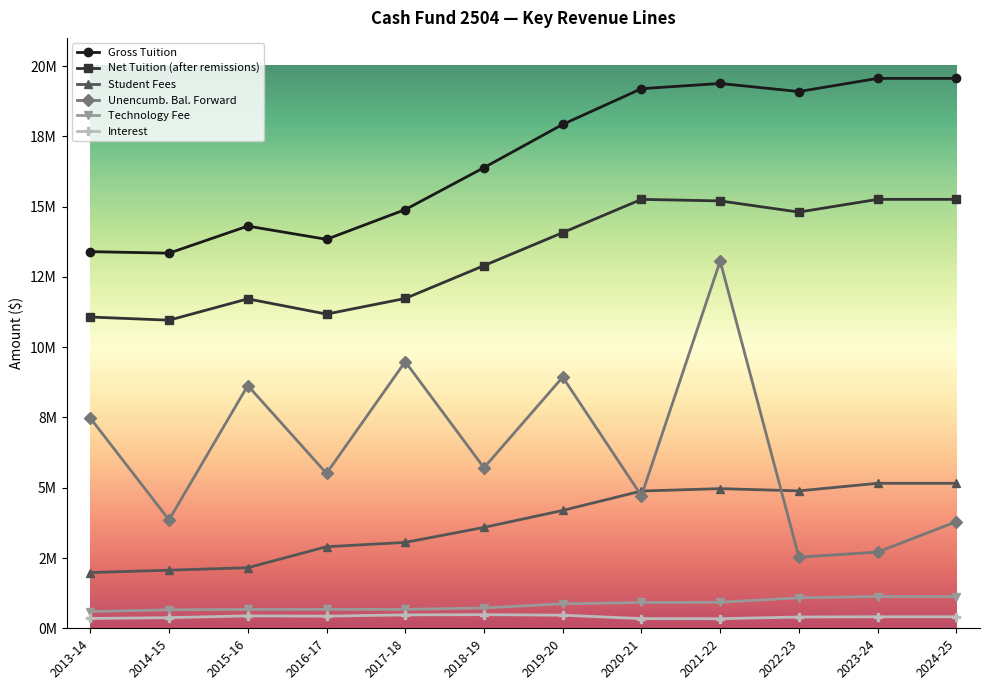

What is the label of the 4th point from the left?

2016-17